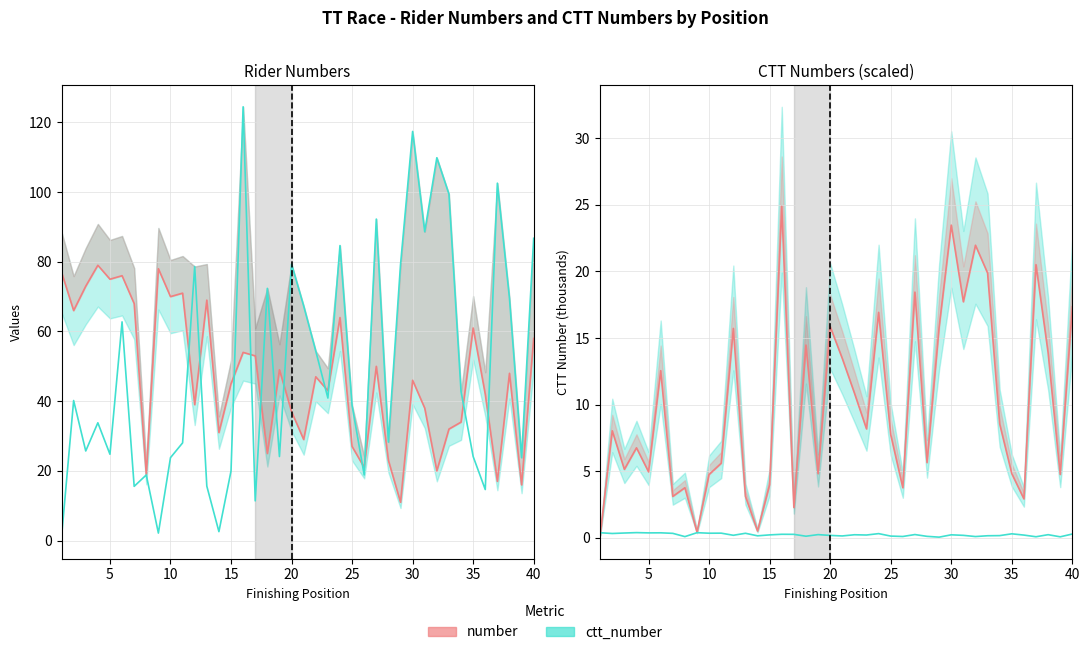

Reading left to right, list all the values displayed in this chart.

number: 1=77.0	2=66.0	3=73.0	4=79.0	5=75.0	6=76.0	7=68.0	8=19.0	9=78.0	10=70.0	11=71.0	12=39.0	13=69.0	14=31.0	15=45.0	16=54.0	17=53.0	18=25.0	19=49.0	20=37.0	21=29.0	22=47.0	23=43.0	24=64.0	25=27.0	26=21.0	27=50.0	28=23.0	29=11.0	30=46.0	31=38.0	32=20.0	33=32.0	34=34.0	35=61.0	36=42.0	37=17.0	38=48.0	39=16.0	40=58.0
ctt_number: 1=1.0	2=40.2	3=25.7	4=33.8	5=24.8	6=62.8	7=15.6	8=18.8	9=2.2	10=23.8	11=28.0	12=78.6	13=15.6	14=2.6	15=20.0	16=124.5	17=11.4	18=72.4	19=24.1	20=79.3	21=67.3	22=54.4	23=40.9	24=84.7	25=38.8	26=18.8	27=92.2	28=28.3	29=79.1	30=117.4	31=88.6	32=109.8	33=99.4	34=42.8	35=24.1	36=14.7	37=102.6	38=69.5	39=23.8	40=86.7